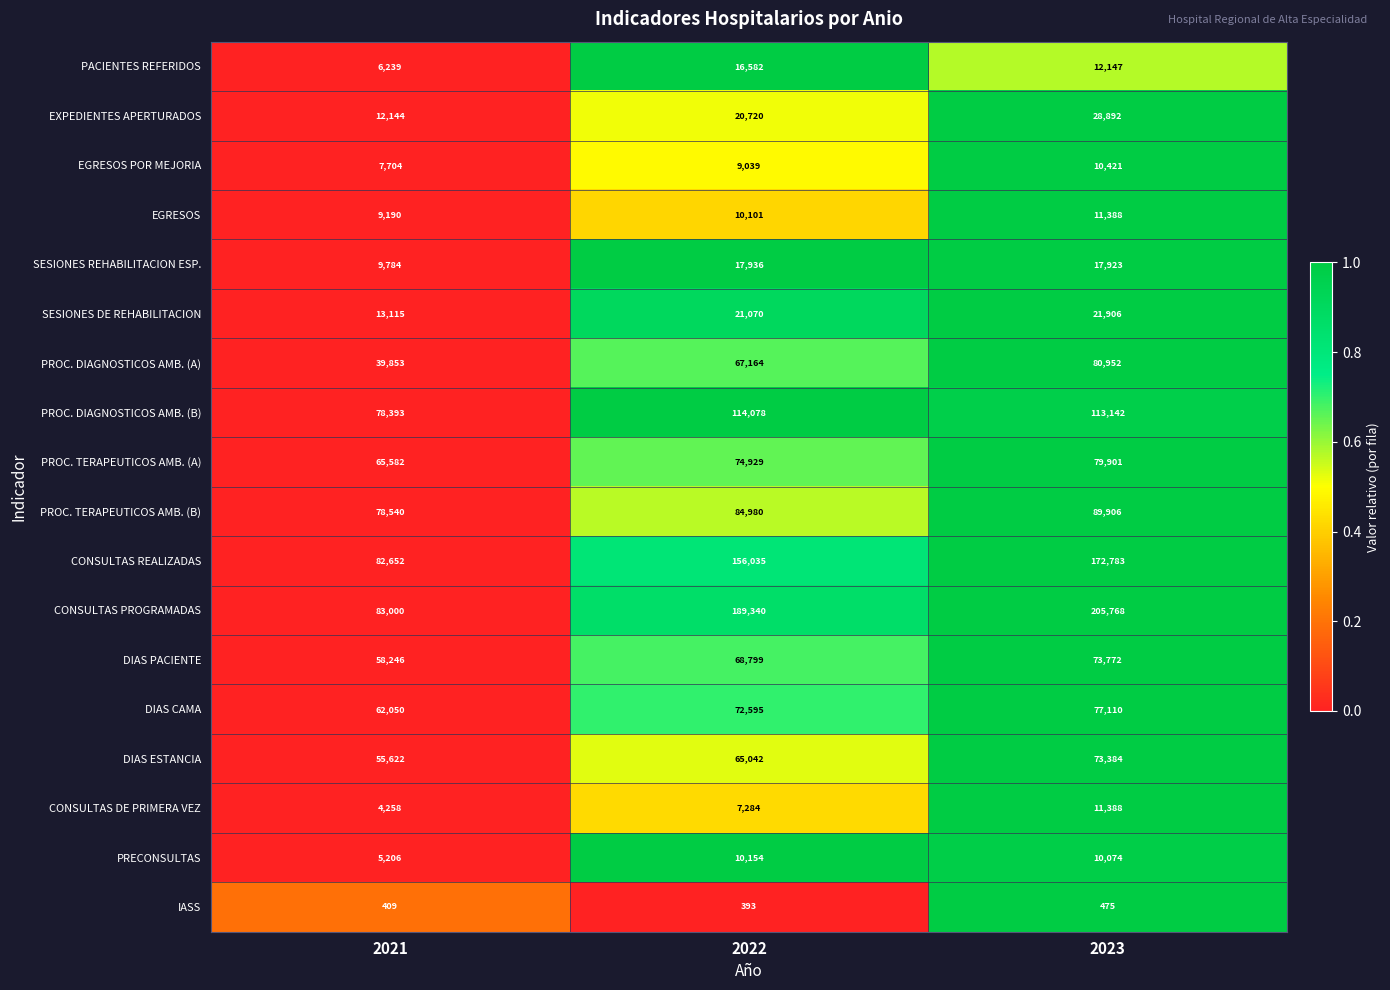

The IASS series shows 409 at 2021. True or false?

True